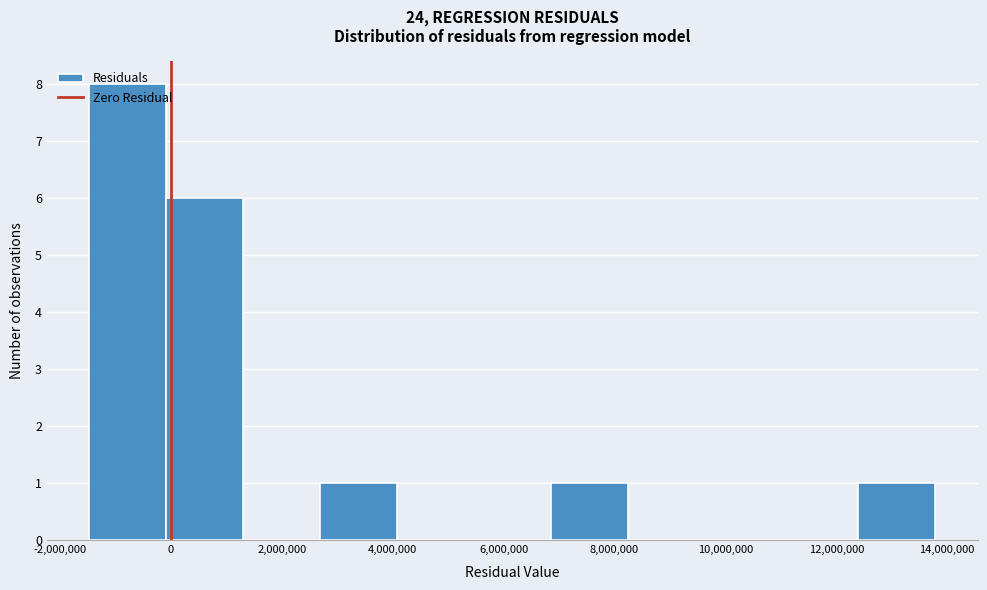

What is the height of the bar covering -1400000 to 0 on the x-axis? Neither the bar edges nor the heights are printed on the chart, so give them approximately, as read against the axes.

8